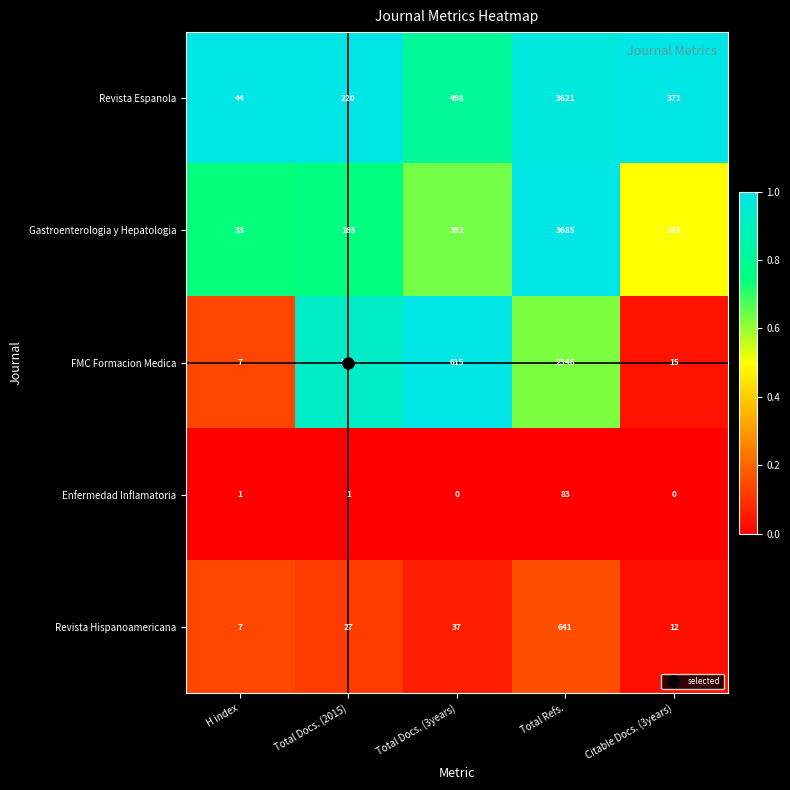

True or false: Gastroenterologia y Hepatologia has a value of 392 at Total Docs. (3years).

True